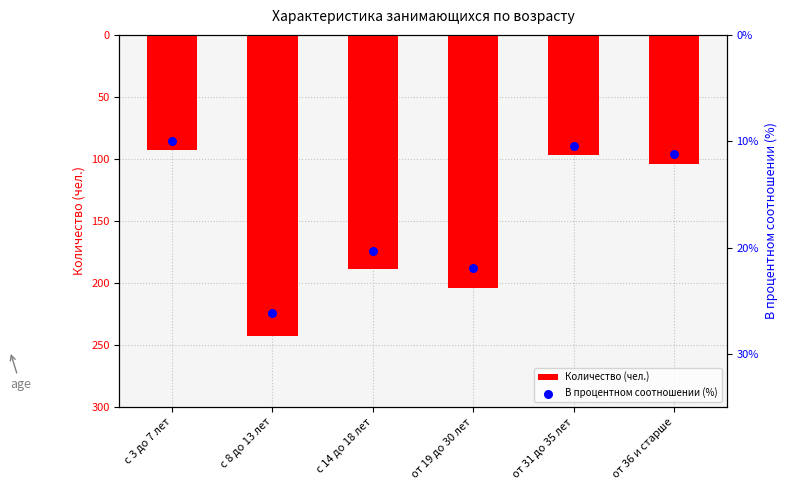

What are all the series names shown in the legend?

Количество (чел.), В процентном соотношении (%)